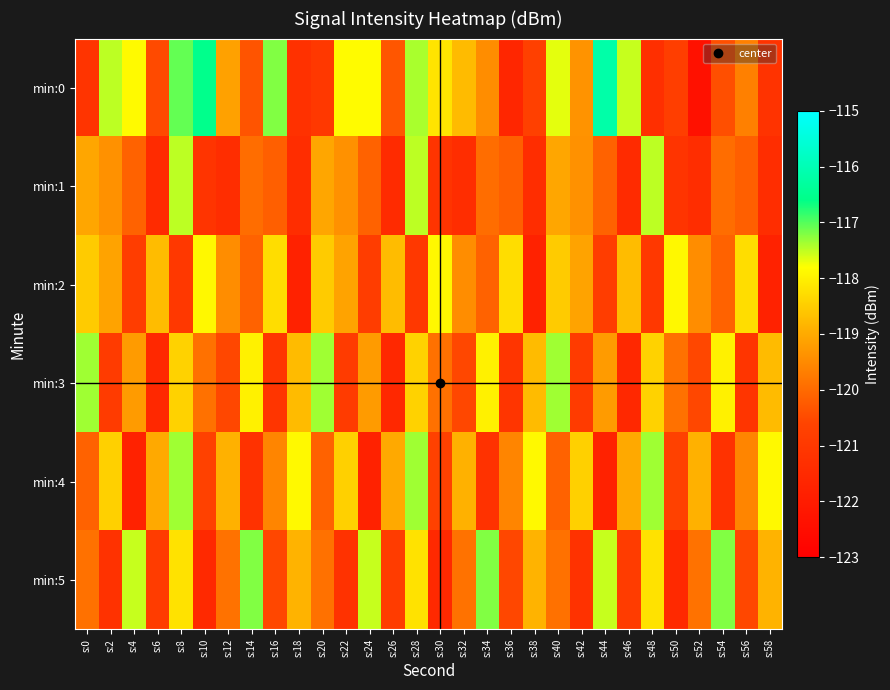

How many categories are shown in the chart?

30